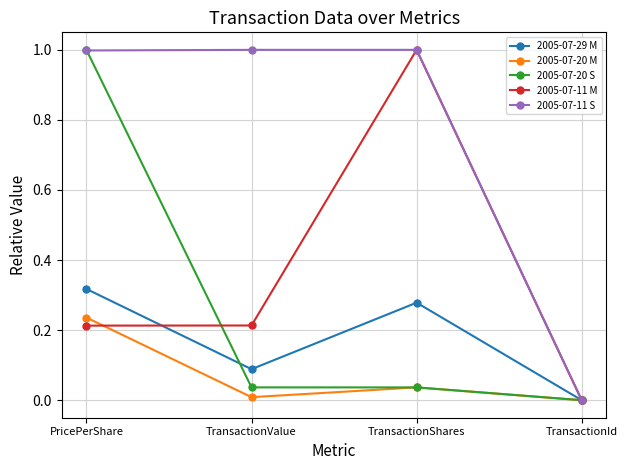

Count the number of categories in the chart.

4